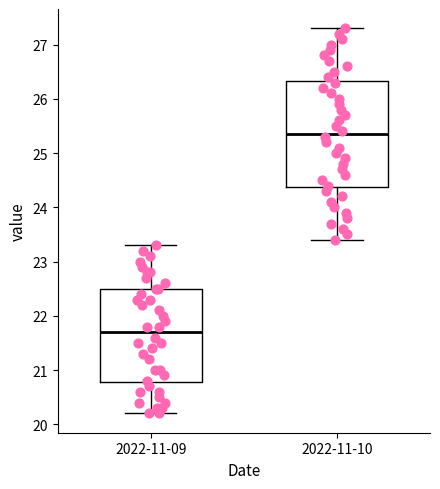

Reading left to right, transcribe this box plot: for each box, give where its median line is, the range the box spans, and where its two whiskers end, as read against the y-axis. The values are not printed on the chart, so give them approximately, as read against the axis.

2022-11-09: median 21.7, box 20.8 to 22.5, whiskers 20.2 to 23.3
2022-11-10: median 25.4, box 24.4 to 26.3, whiskers 23.4 to 27.3